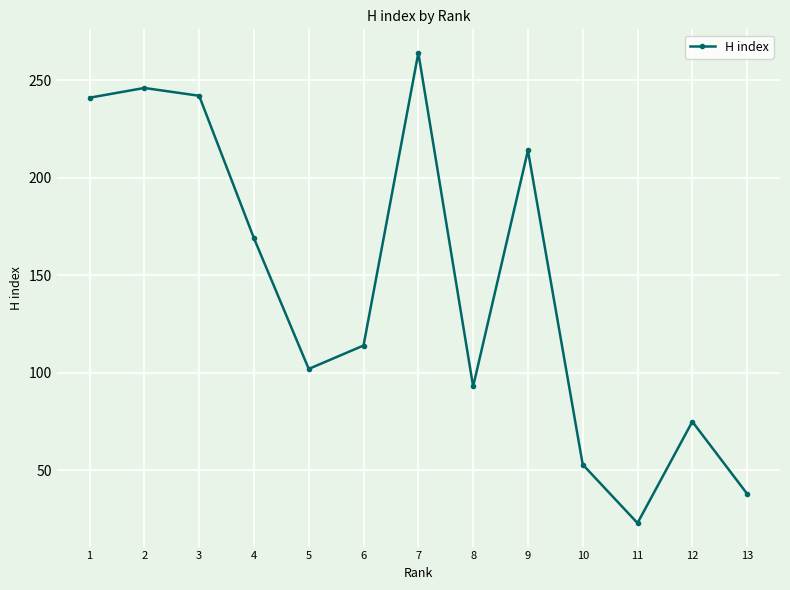

The value at 11 is 23. True or false?

True